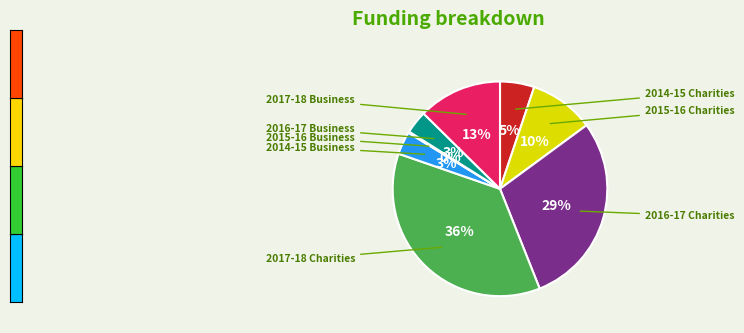

Approximately how many times larger is the value at 2016-17 Charities compared to 2014-15 Charities?

5.6